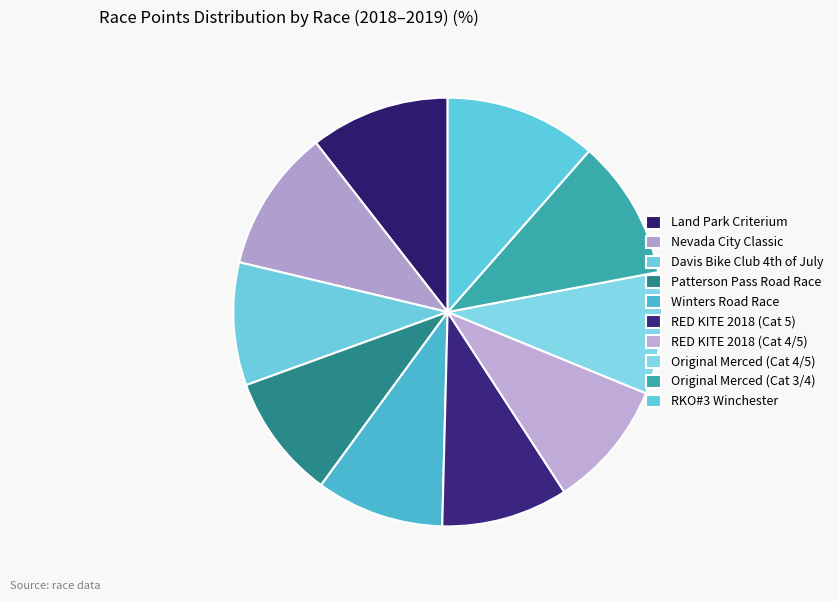

True or false: Land Park Criterium accounts for 1% of the total.

False